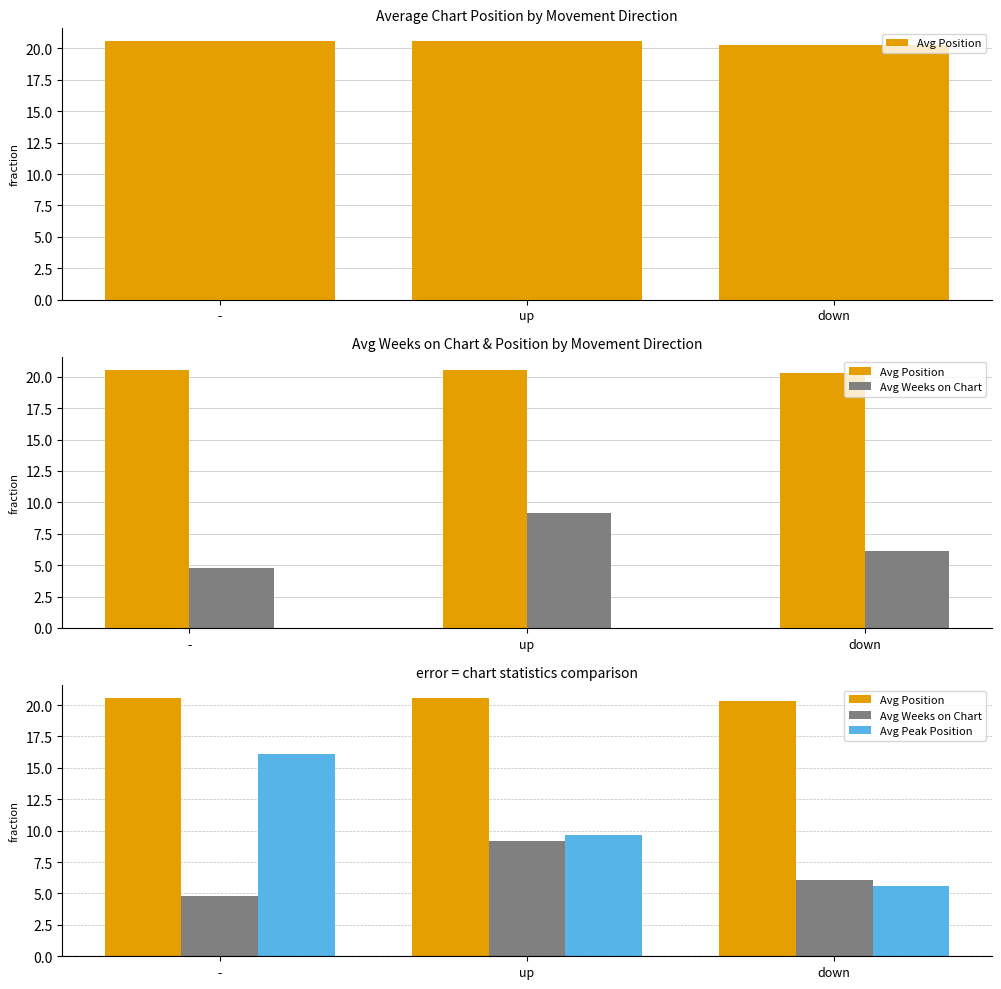

Are the bars grouped side by side (vs. stacked)?

Yes